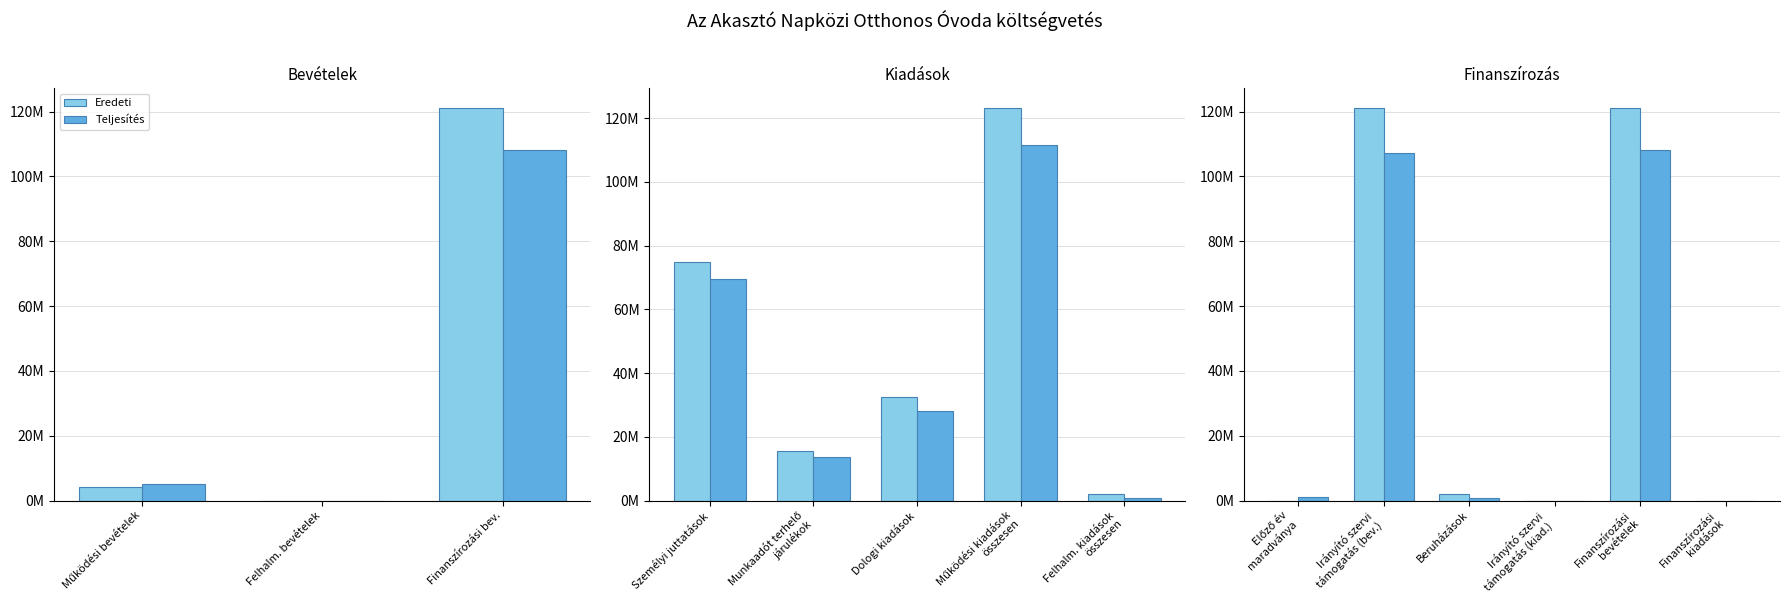

How many series are shown in this chart?

2